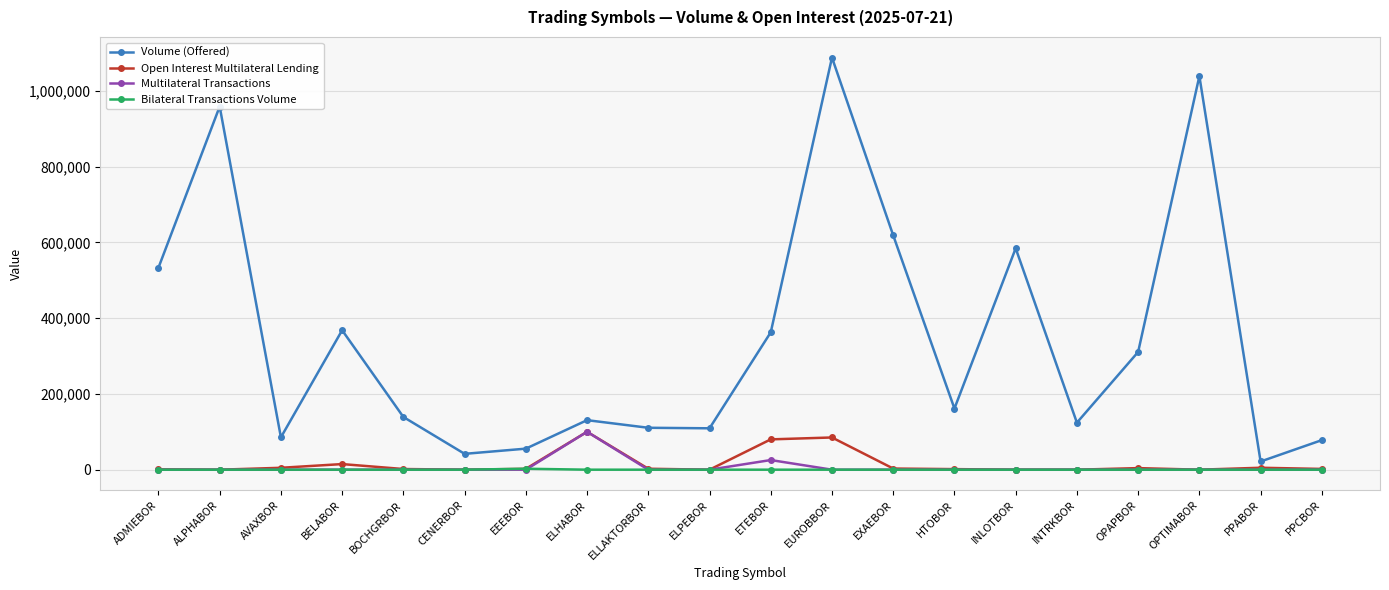

At which category is the sum across all series the highest?

EUROBBOR